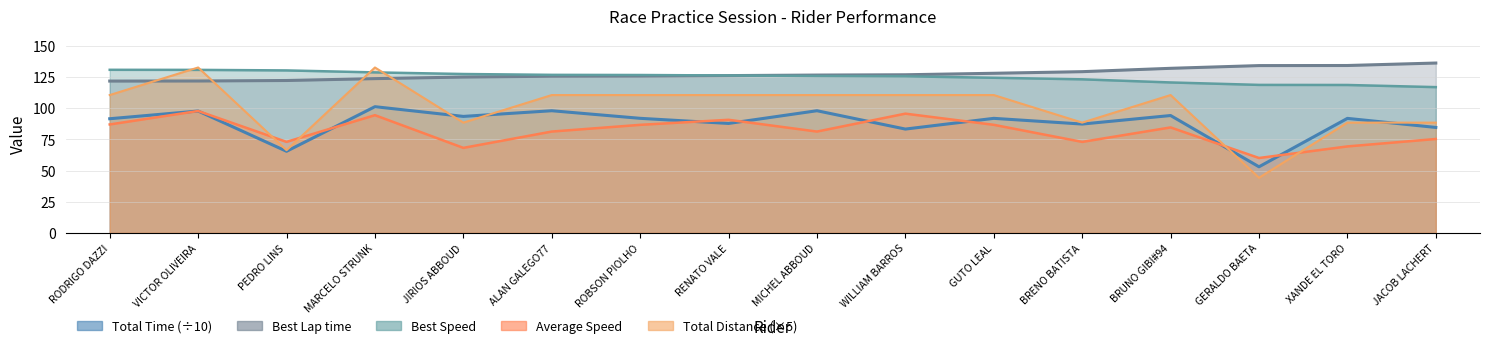

Which category has the highest value in the Best Lap time series?

JACOB LACHERT